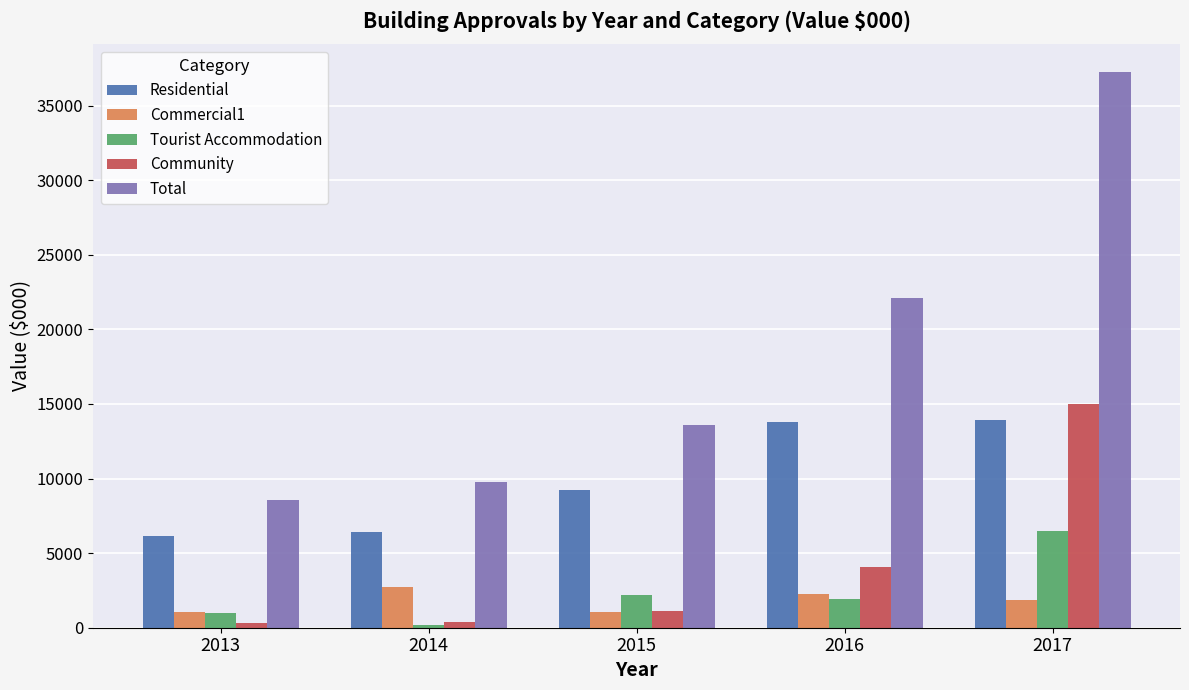

At which label does Tourist Accommodation first exceed 1936?

2015